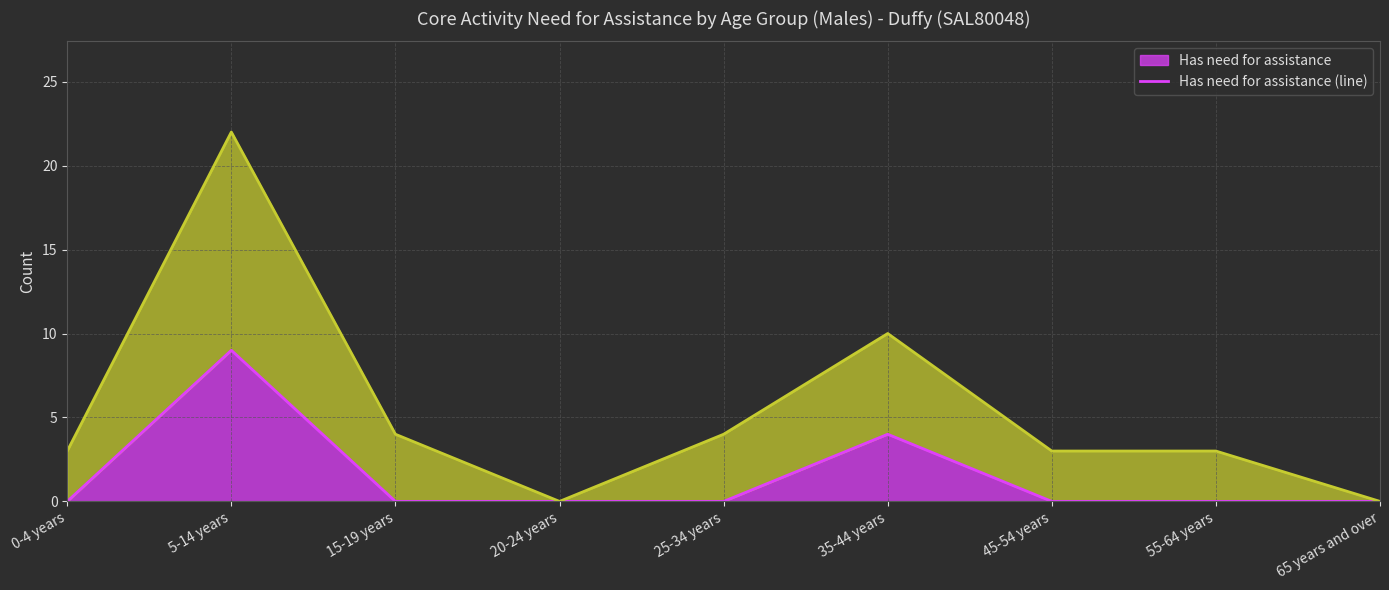

What value does the Does not have need for assistance (line) series have at 0-4 years?

3